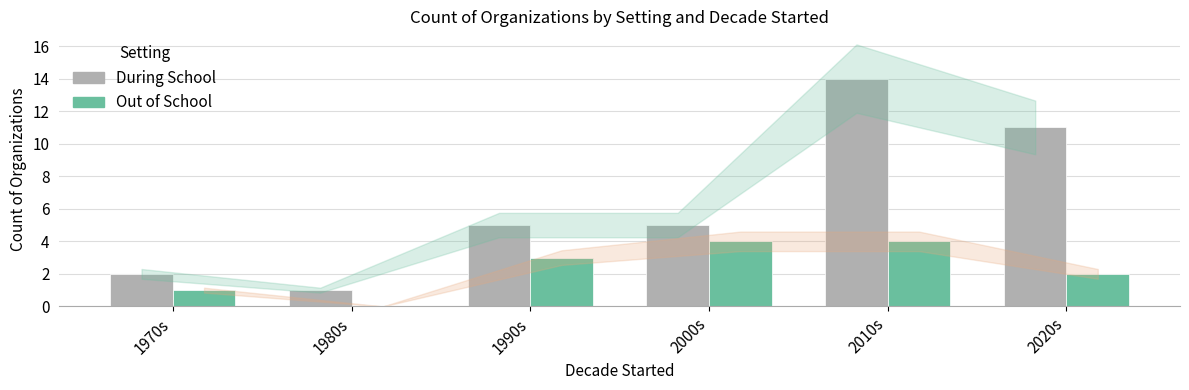

Reading left to right, what are all the values shown in this chart?

During School: 1970s=2	1980s=1	1990s=5	2000s=5	2010s=14	2020s=11
Out of School: 1970s=1	1980s=0	1990s=3	2000s=4	2010s=4	2020s=2